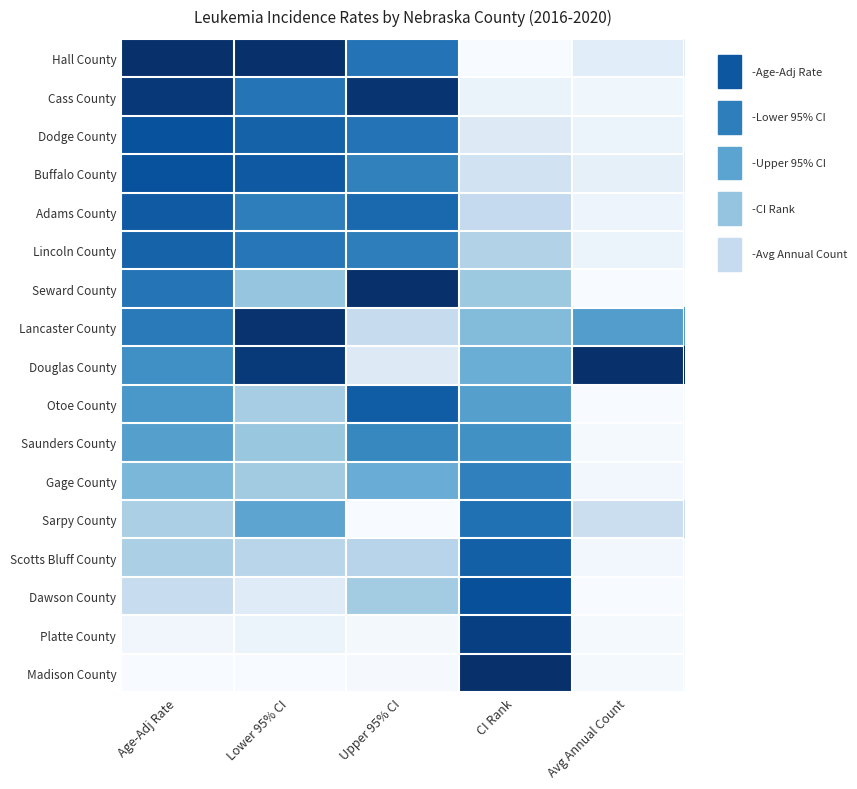

Which category has the highest value across all series?

Age-Adj Rate